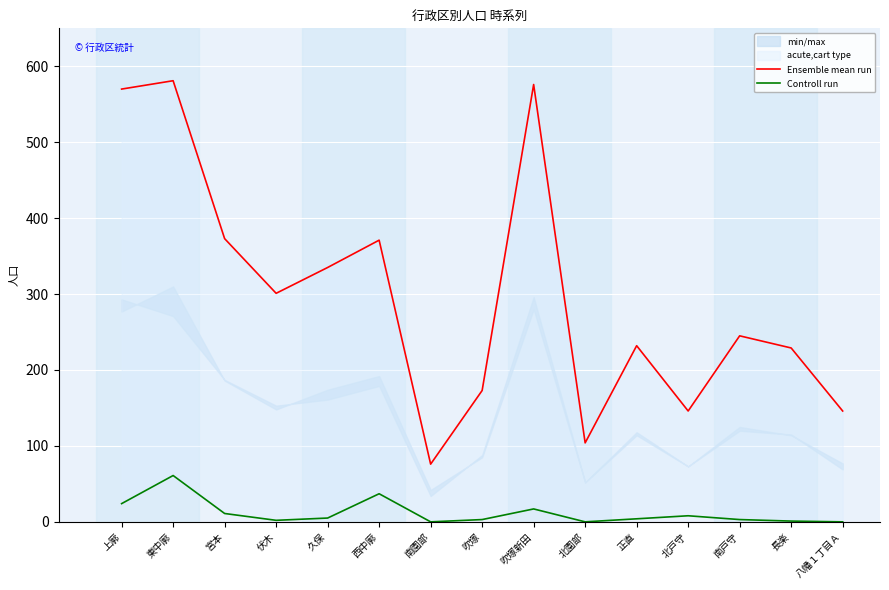

What is the label of the 1st point from the left?

上廓